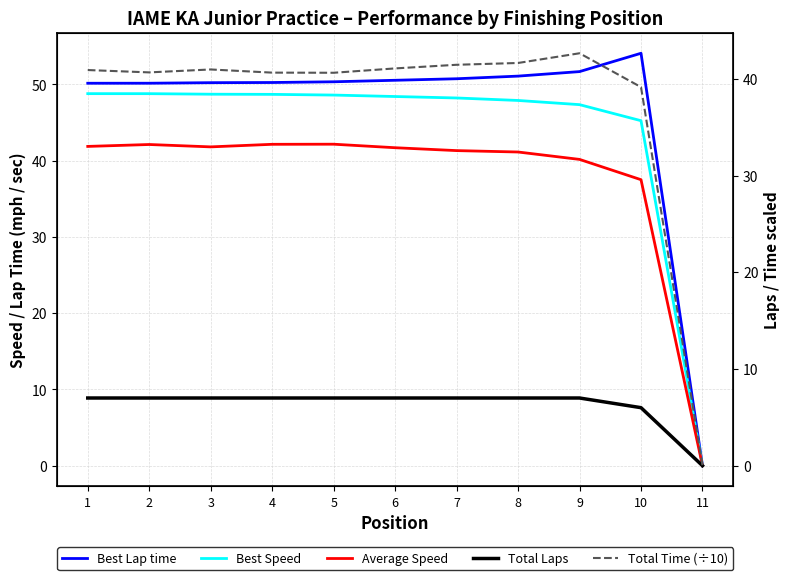

What are all the series names shown in the legend?

Best Lap time, Best Speed, Average Speed, Total Laps, Total Time (÷10)